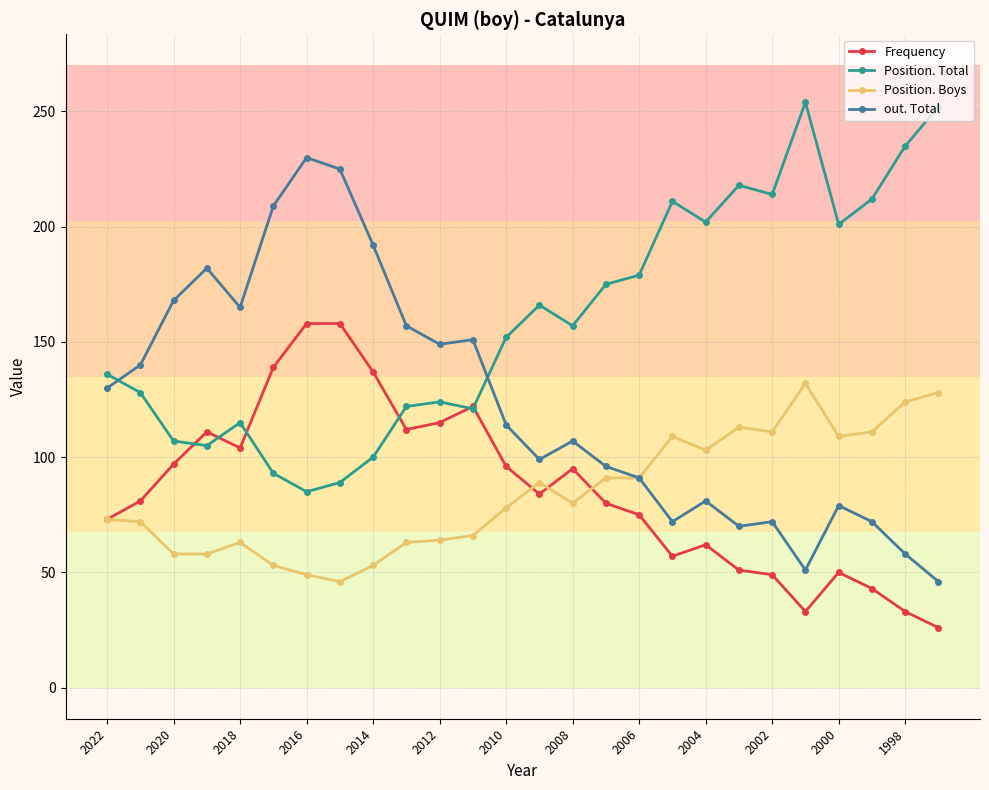

True or false: Position. Boys has more than 1 points higher than both neighbors.

True